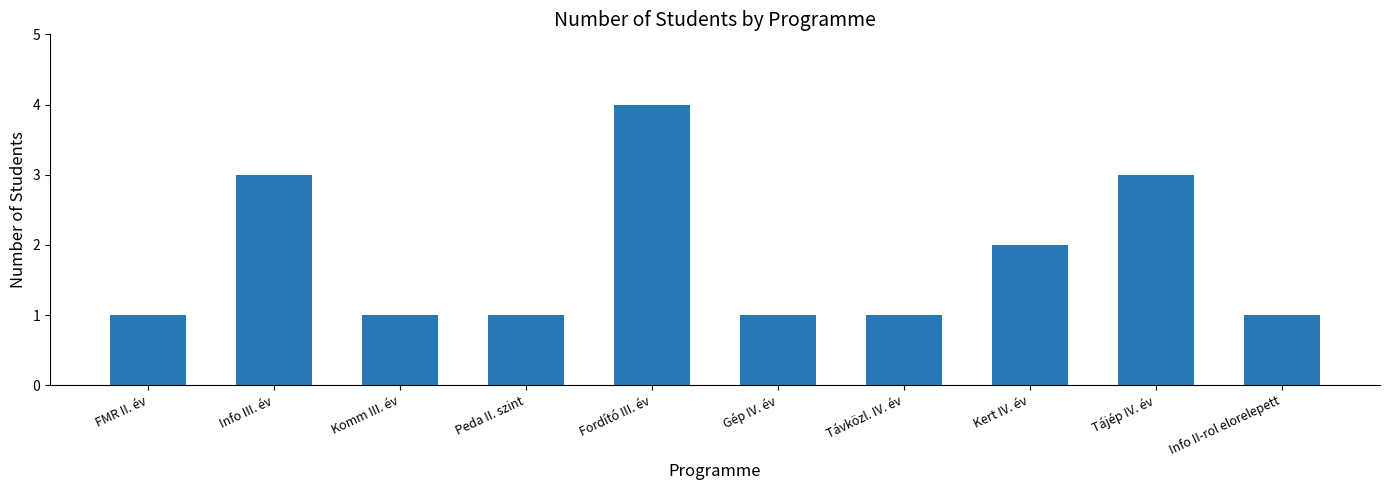

What is the label of the 2nd bar from the right?

Tájép IV. év